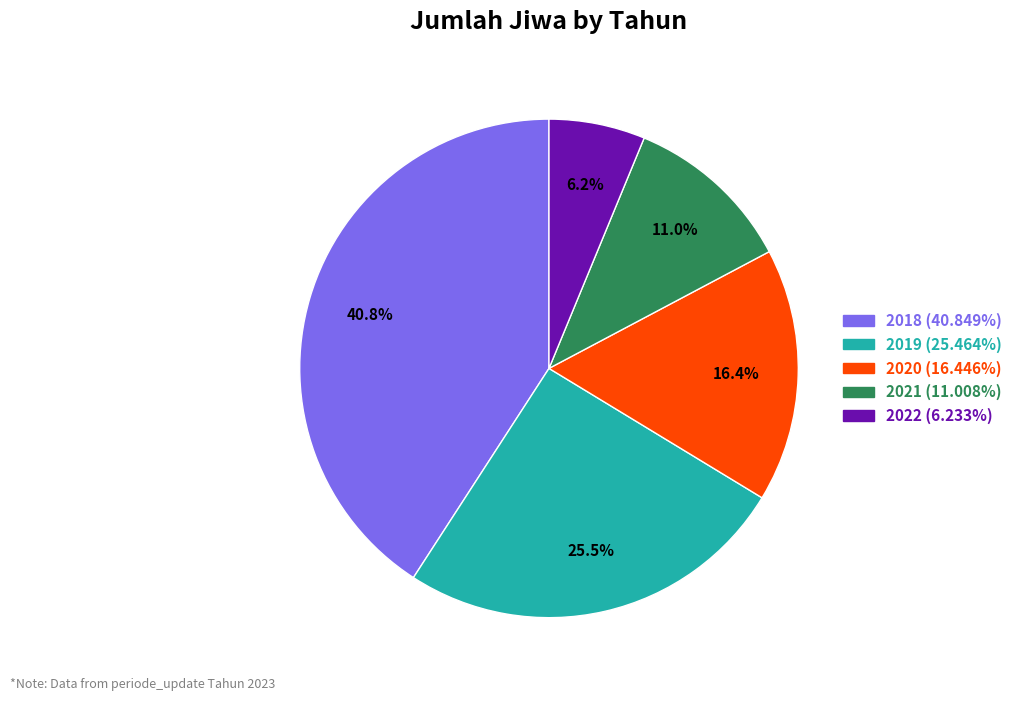

Is it true that 2021 is 21% of the pie?

False